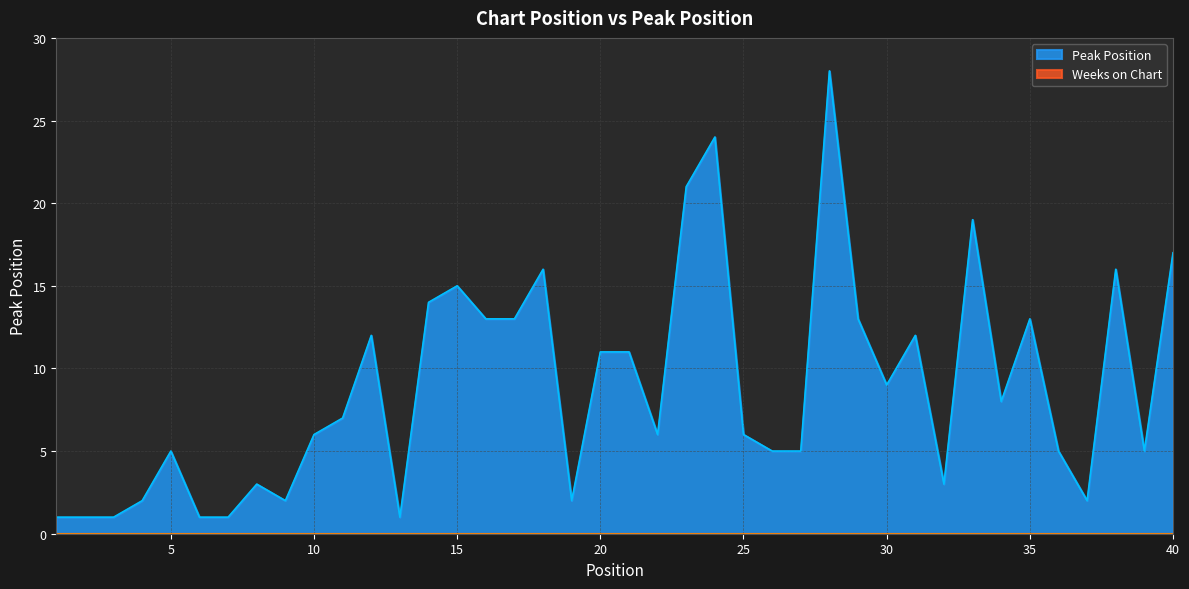

How many lines are shown in the chart?

2